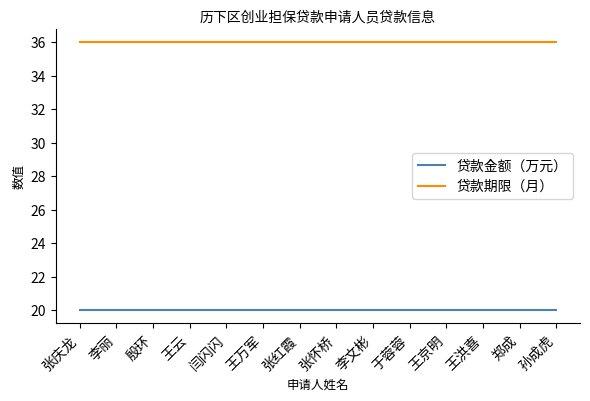

Read the 贷款金额（万元） value at 王京明.

20